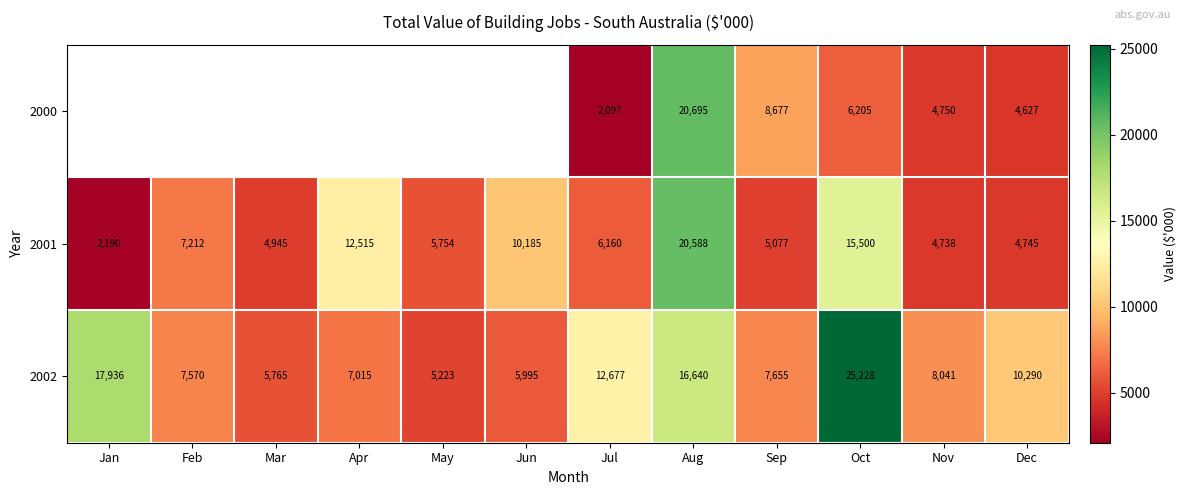

What is the sum of the 2002 values at May and Feb?

12793